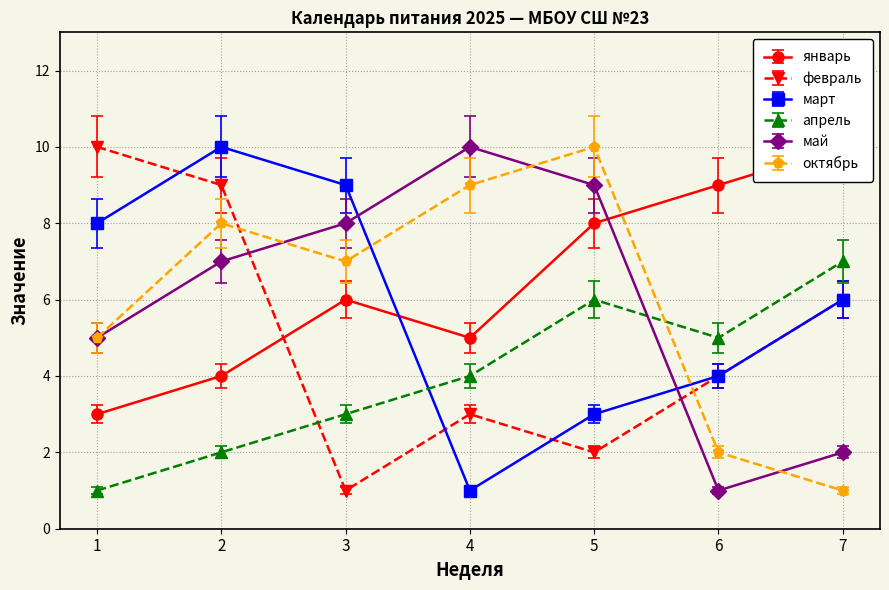

The value of апрель at 6 is 5. True or false?

True